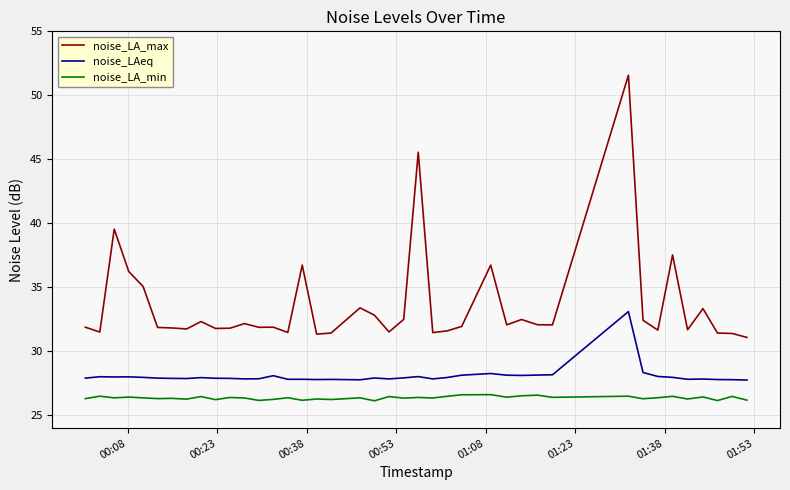

Which series has the widest spread of values?

noise_LA_max